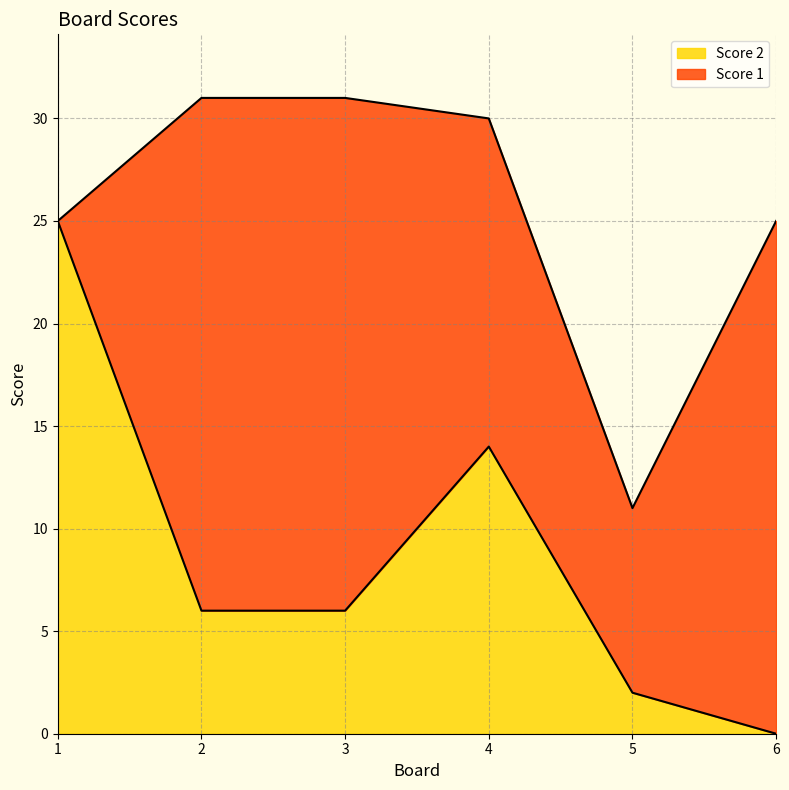

List the labels in order of value, largest first.

1, 4, 2, 3, 5, 6